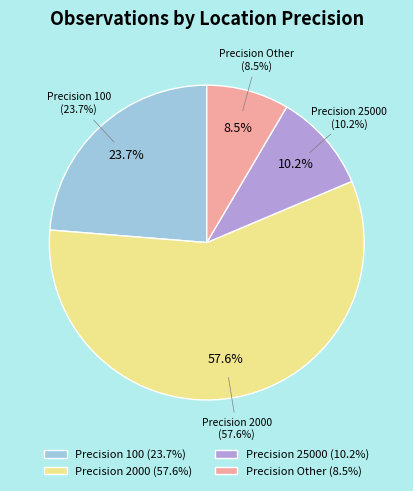

How many slices are in this pie chart?

4